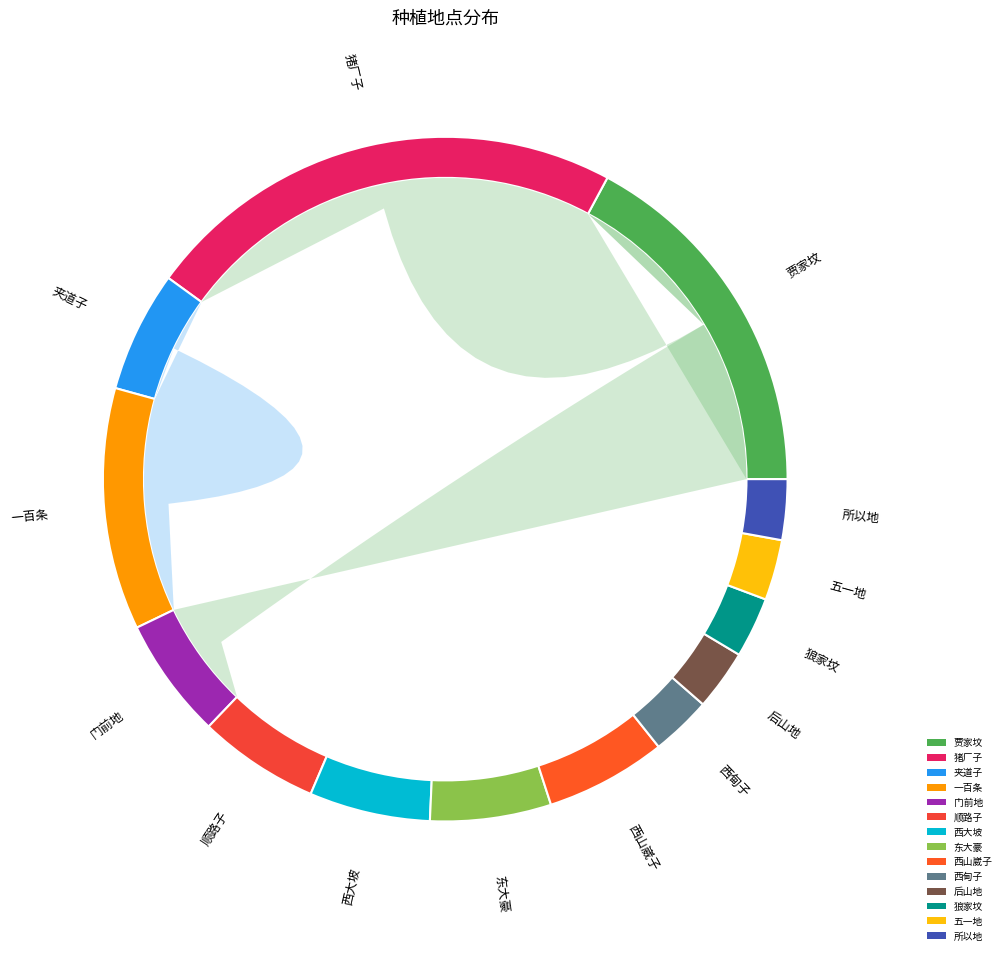

What is the largest slice in the pie chart?

猪厂子